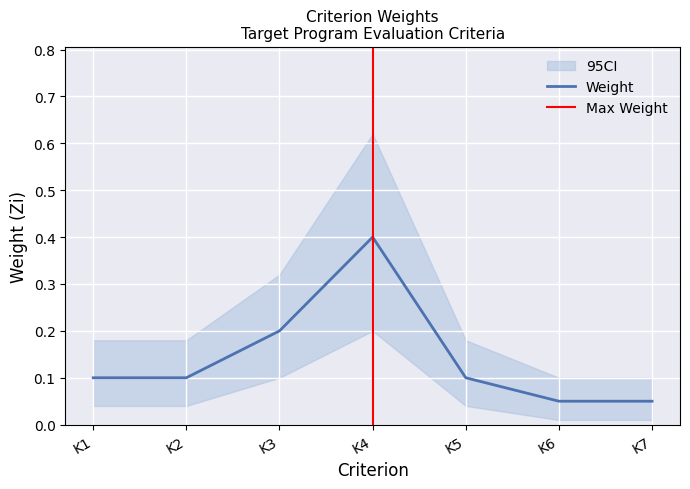

What value does the data have at K1?

0.1